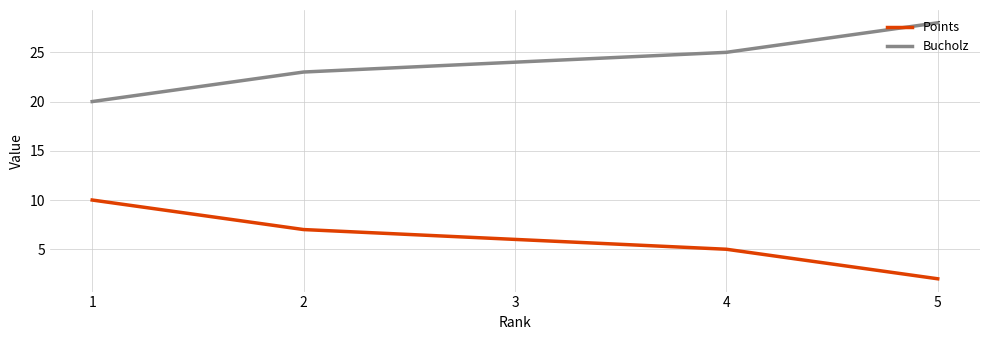

Reading left to right, extract all data points from this chart.

Points: 1=10	2=7	3=6	4=5	5=2
Bucholz: 1=20	2=23	3=24	4=25	5=28